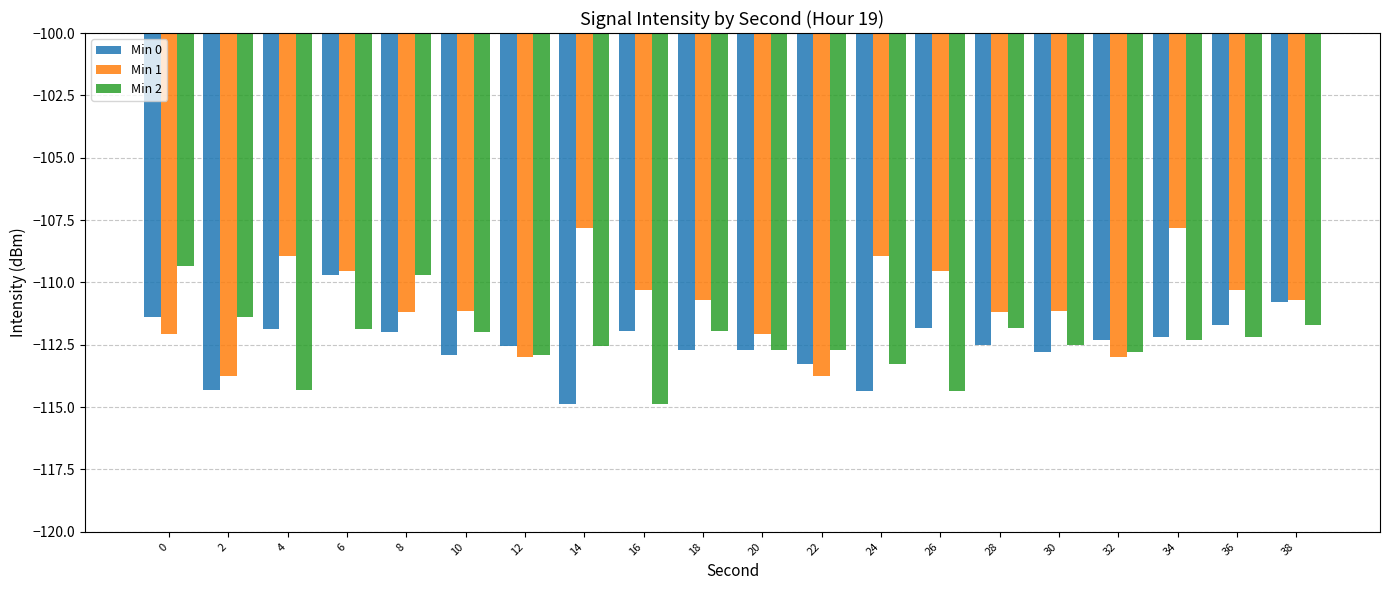

The value of Min 1 at 26 is -27.6. True or false?

False